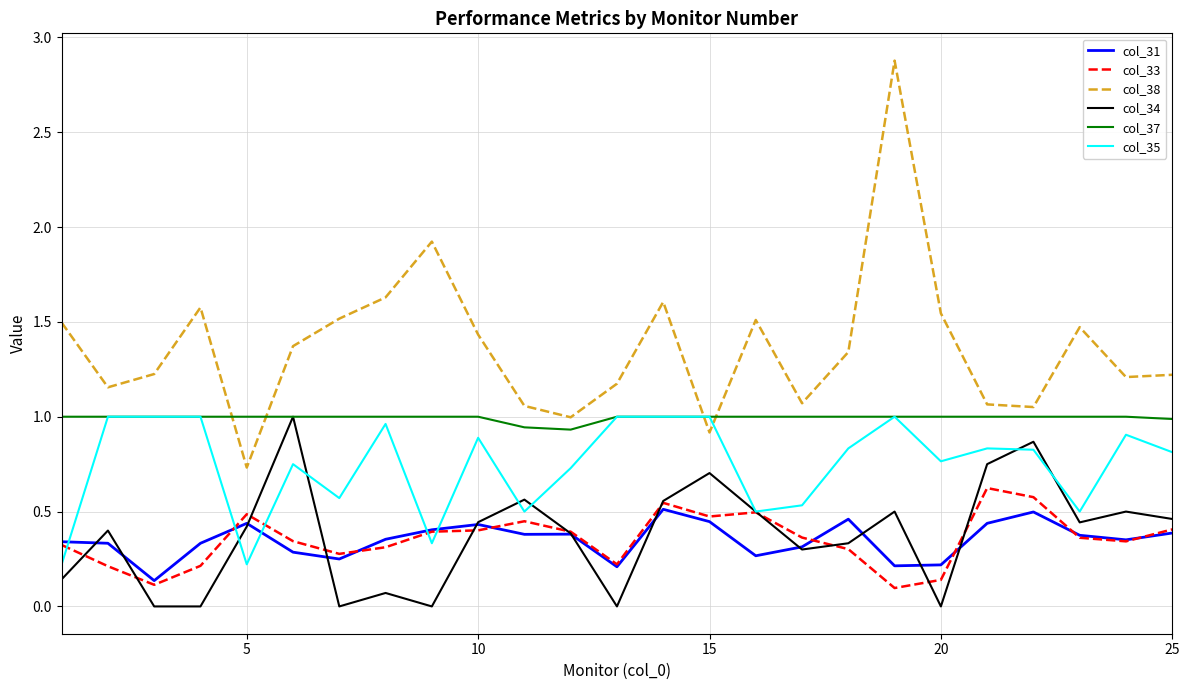

What is the maximum value for col_38?

2.9